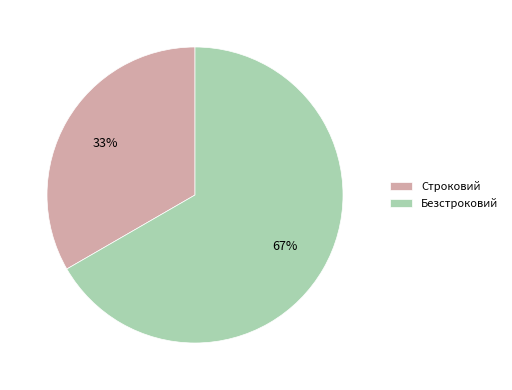

Which slice is the largest?

Безстроковий